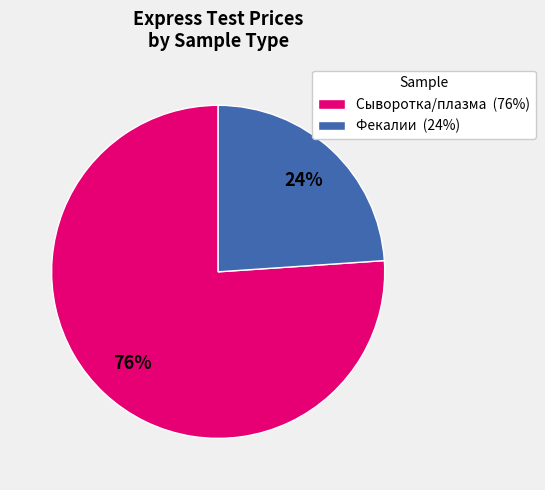

To the nearest percent, what portion does Сыворотка/плазма (76%) represent?

76%